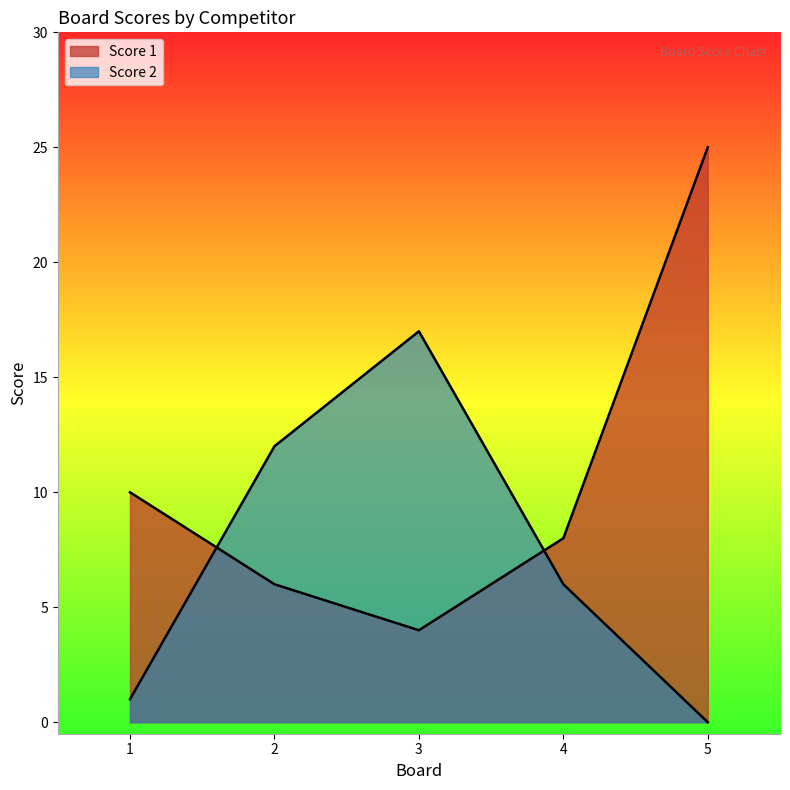

Between which two adjacent categories do Score 2 and Score 1 first intersect?

1 and 2